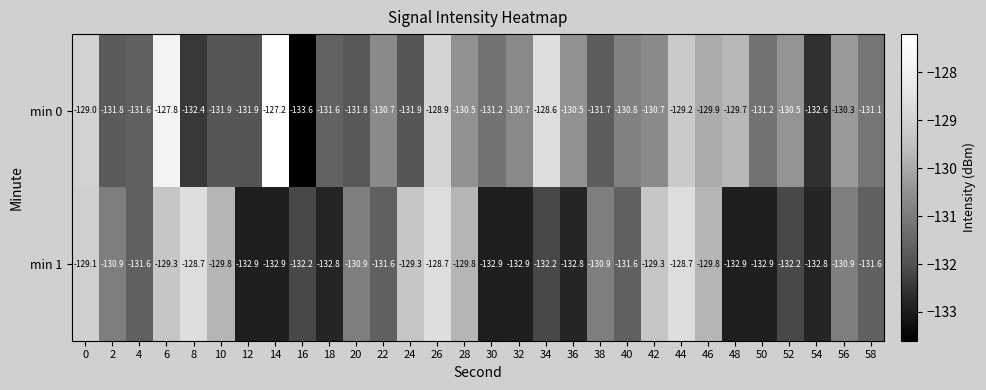

Rank the series by their average value, from lowest to highest.

min 1, min 0